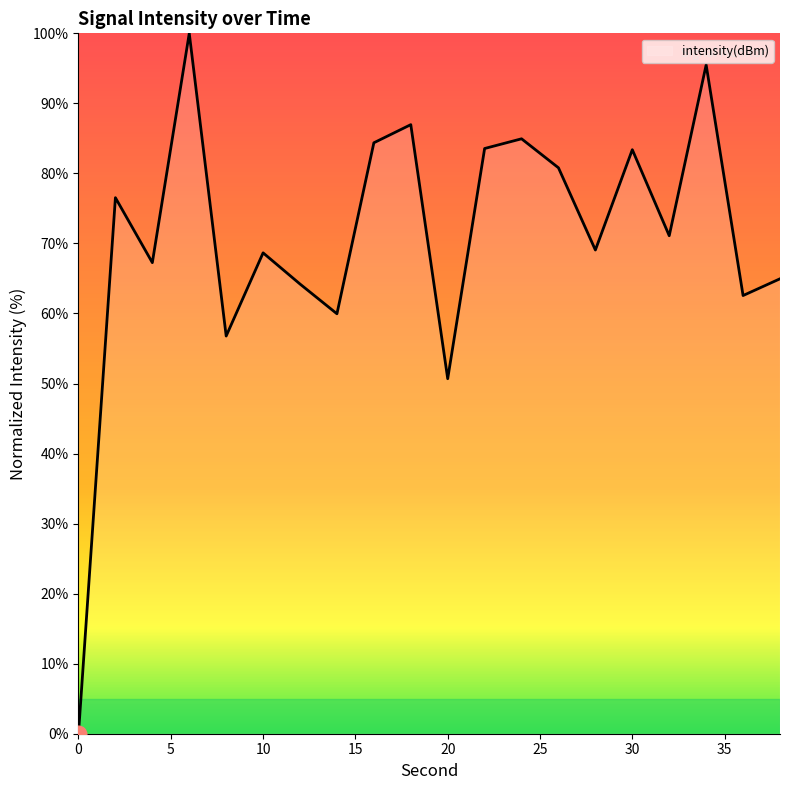

What is the difference between the maximum and minimum values?

100.0